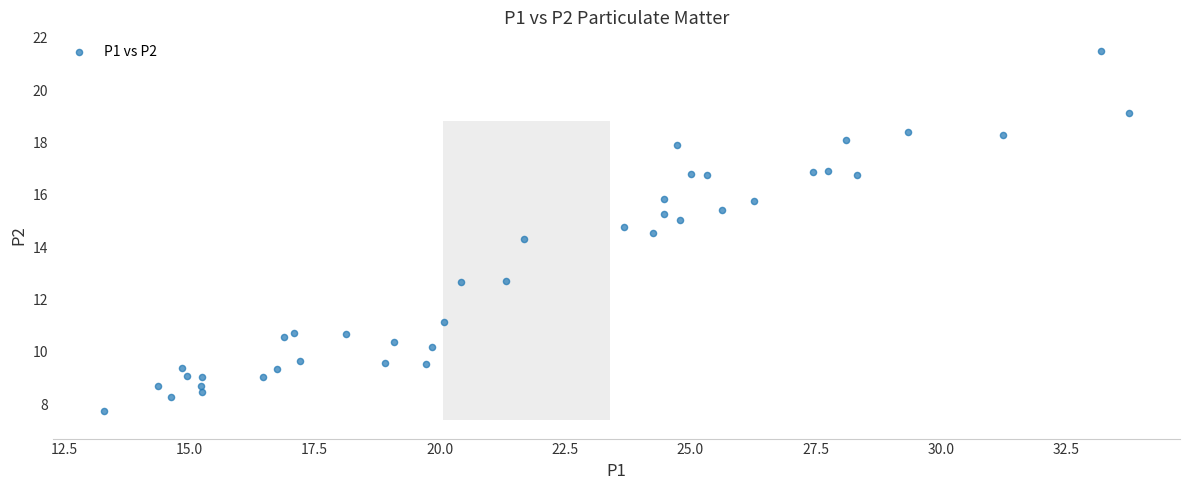

What is the range of X values (max minus min)?

20.4